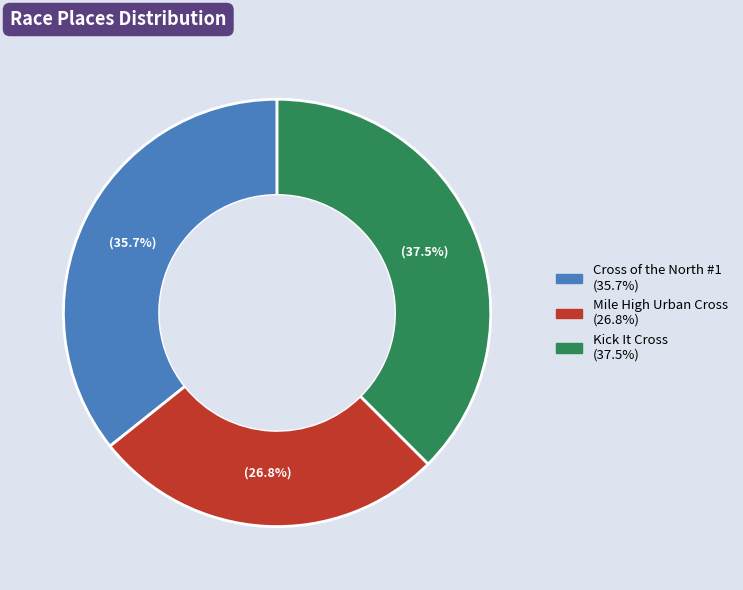

What is the smallest slice in the pie chart?

Mile High Urban Cross